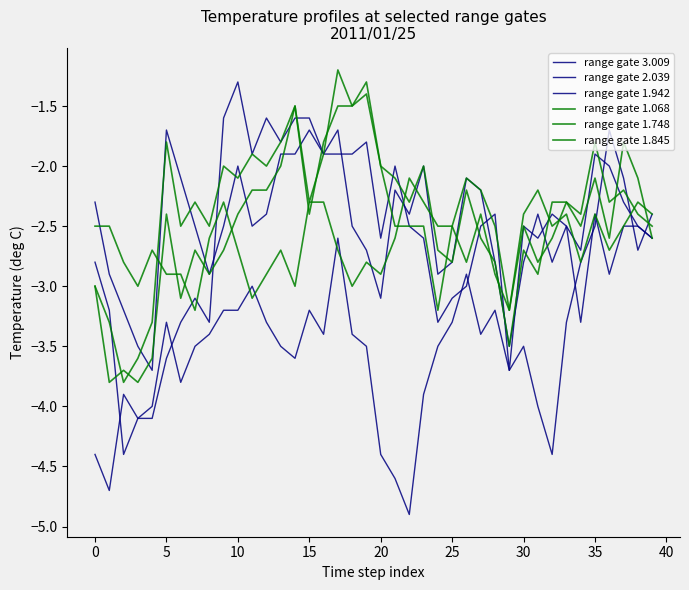

How many lines are shown in the chart?

6